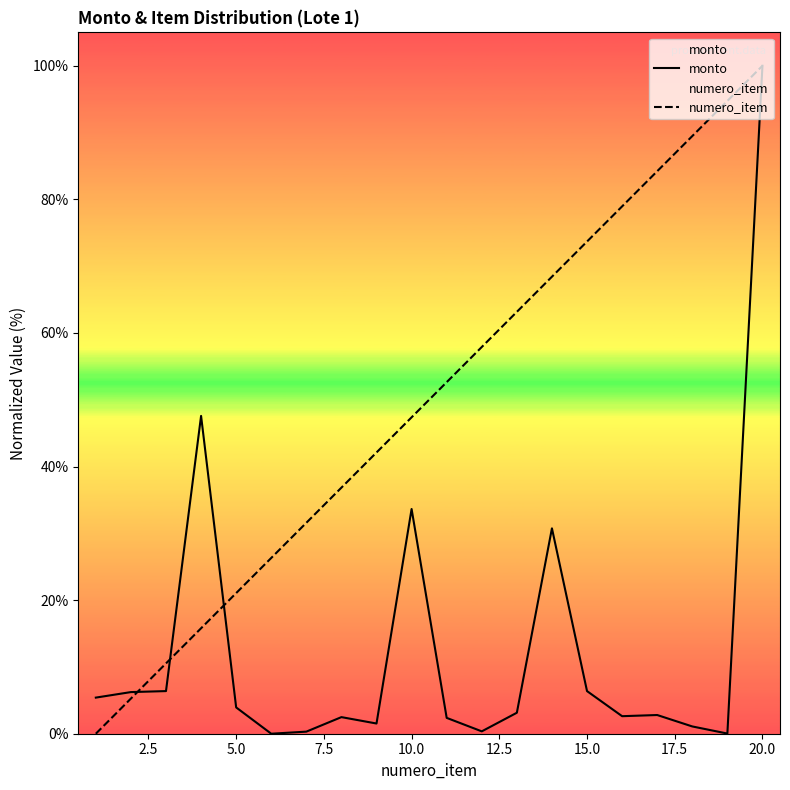

How many data points in numero_item are less than 52?

10